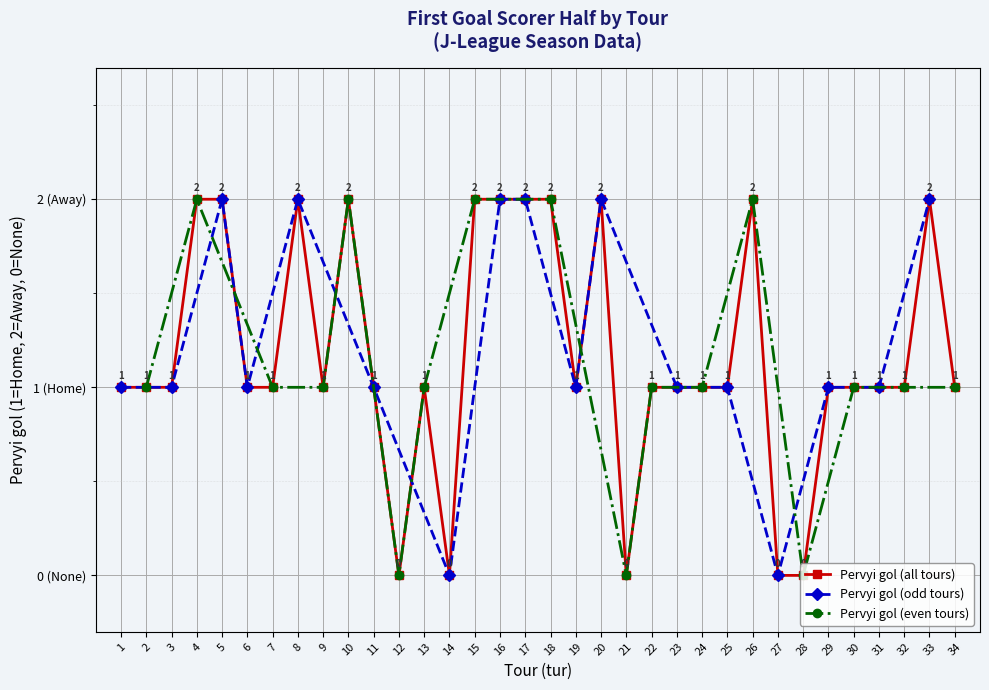

True or false: Pervyi gol (odd tur) and Pervyi gol (even tur) cross at least once.

True